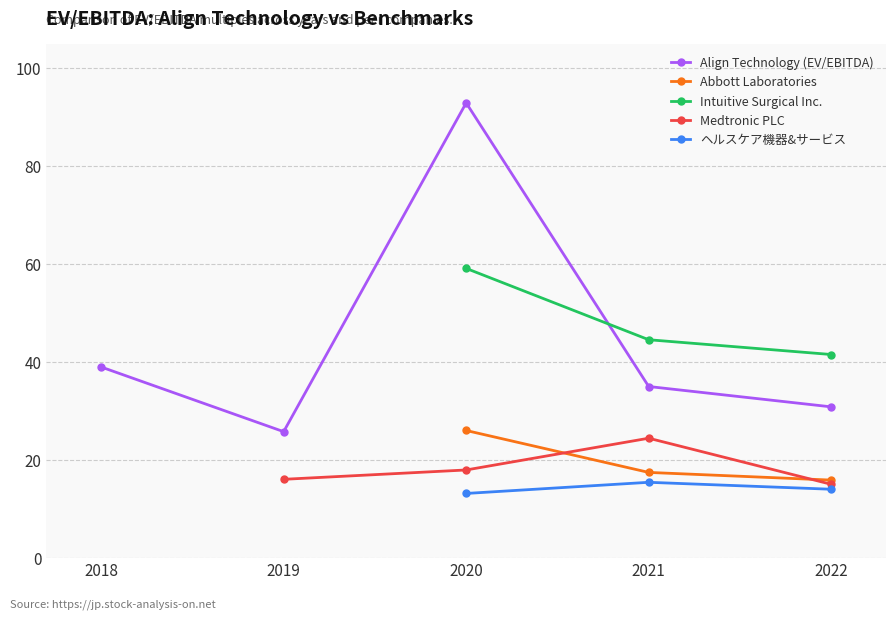

What is the difference between the maximum and minimum values in the ヘルスケア機器&サービス series?

2.3